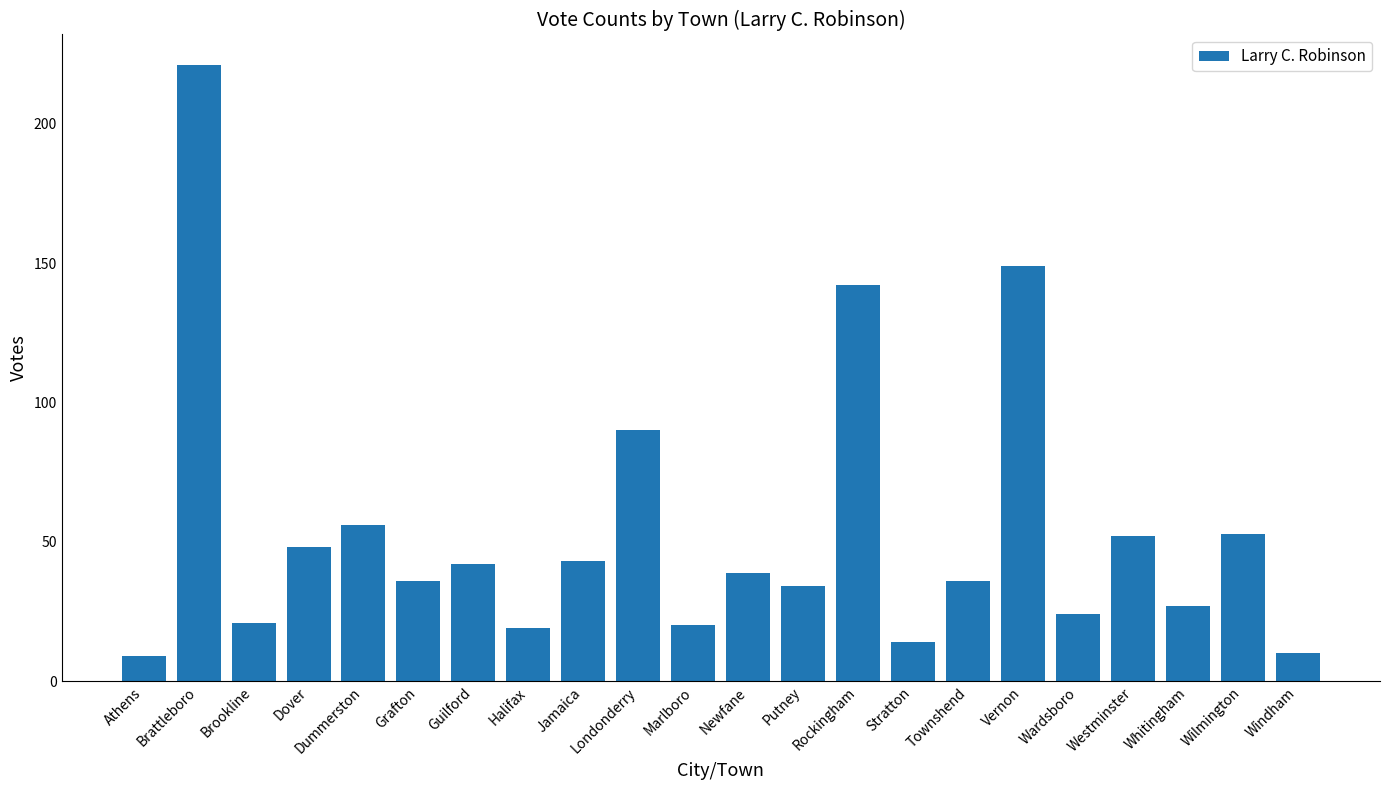

What is the label of the 13th bar from the left?

Putney